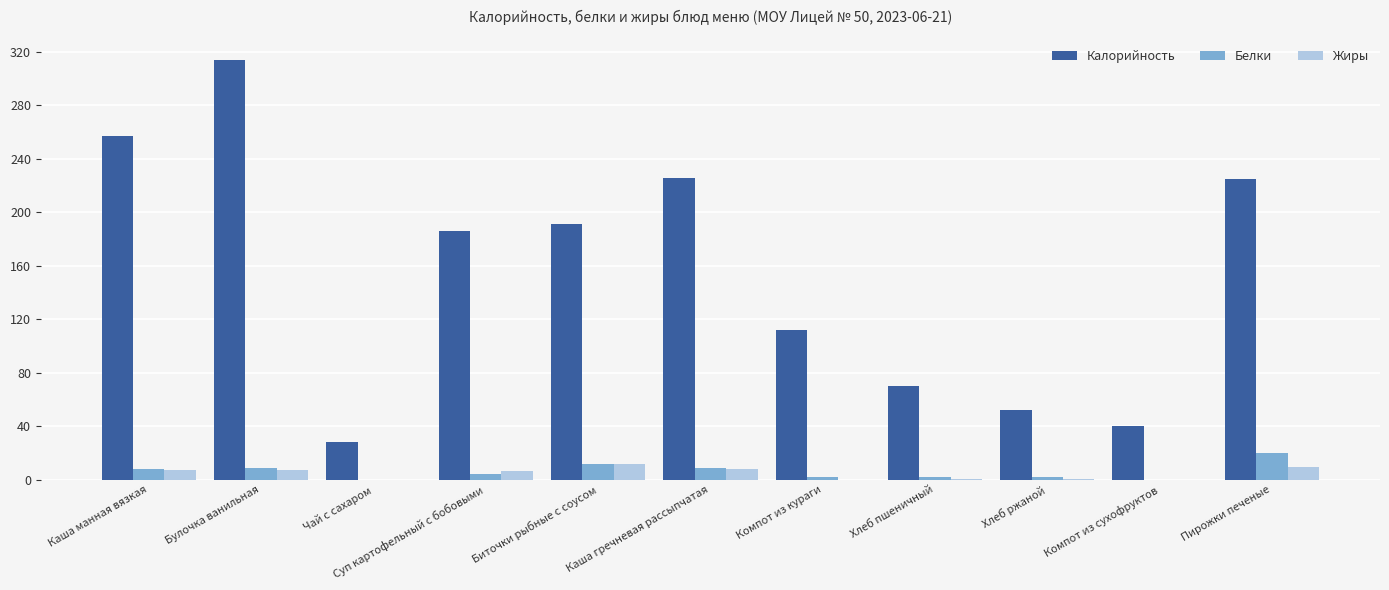

What is the sum of the Калорийность values at Пирожки печеные and Суп картофельный с бобовыми?

411.4